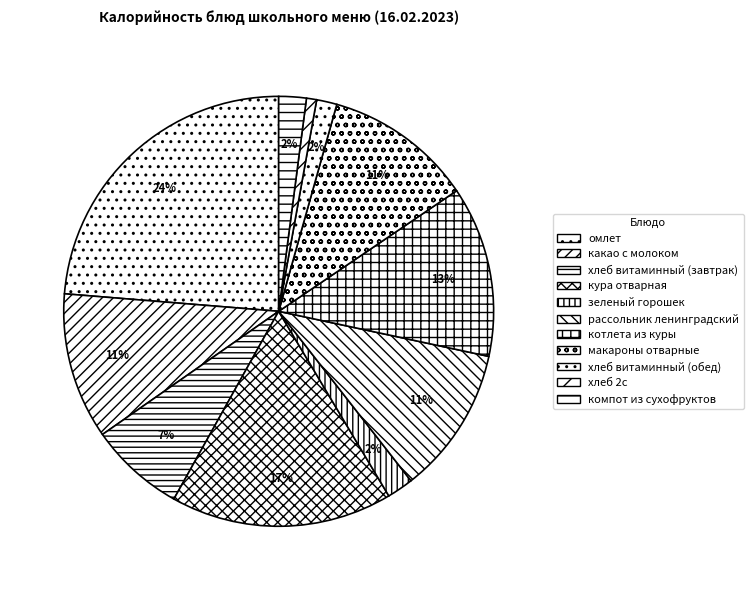

The компот из сухофруктов slice represents 2% of the pie. True or false?

True